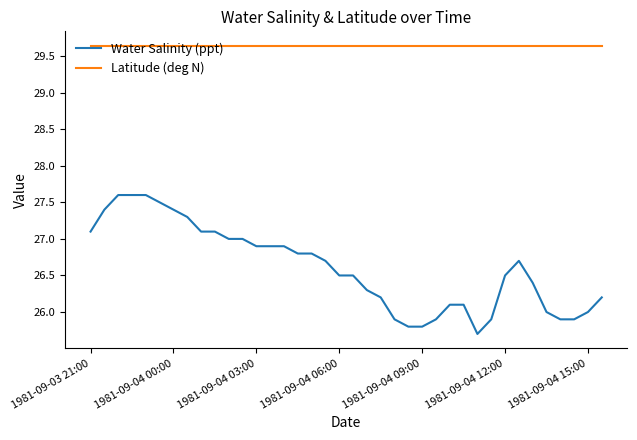

What is the difference between the maximum and minimum values in the Water Salinity (ppt) series?

1.9